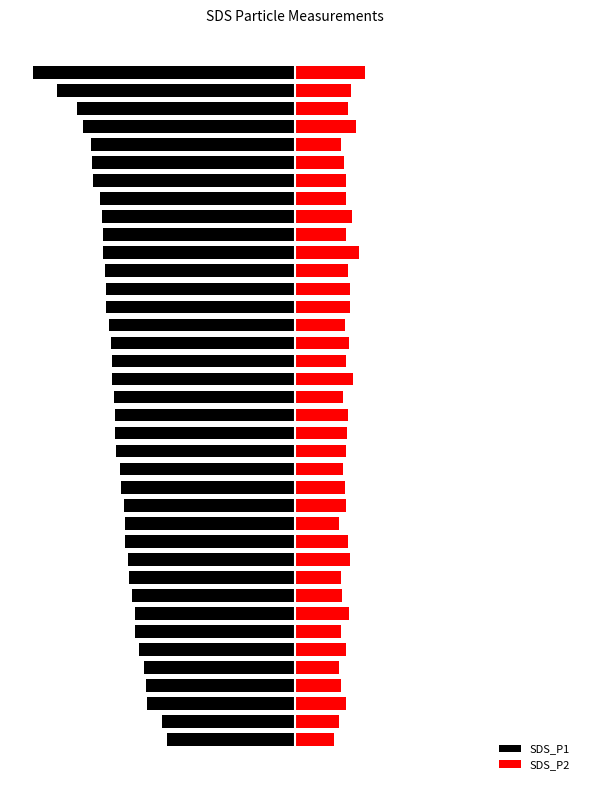

Is it true that SDS_P2 equals 2.4 at 24?

True